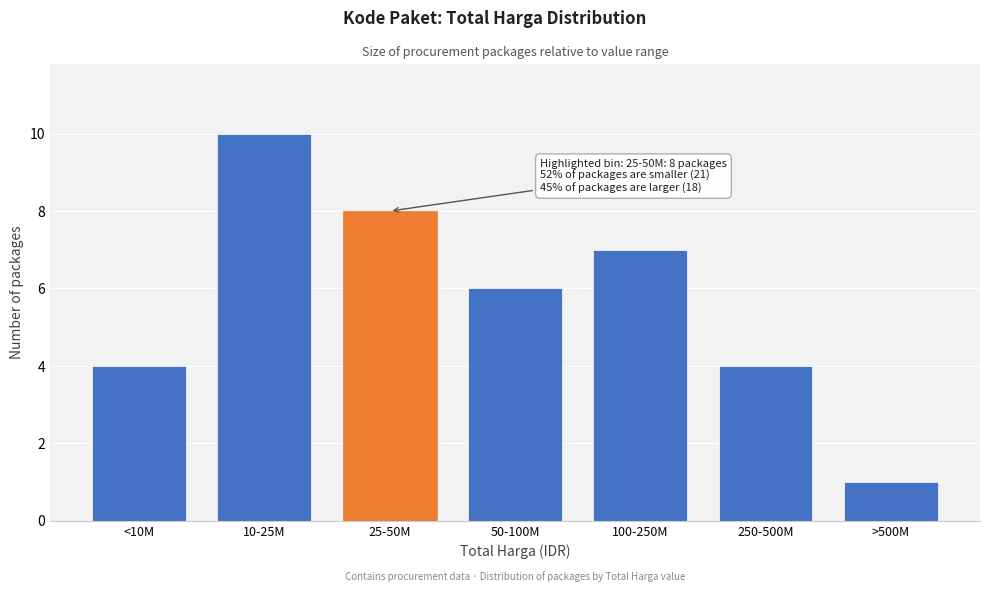

Reading left to right, transcribe all the data shown in this chart.

4	10	8	6	7	4	1